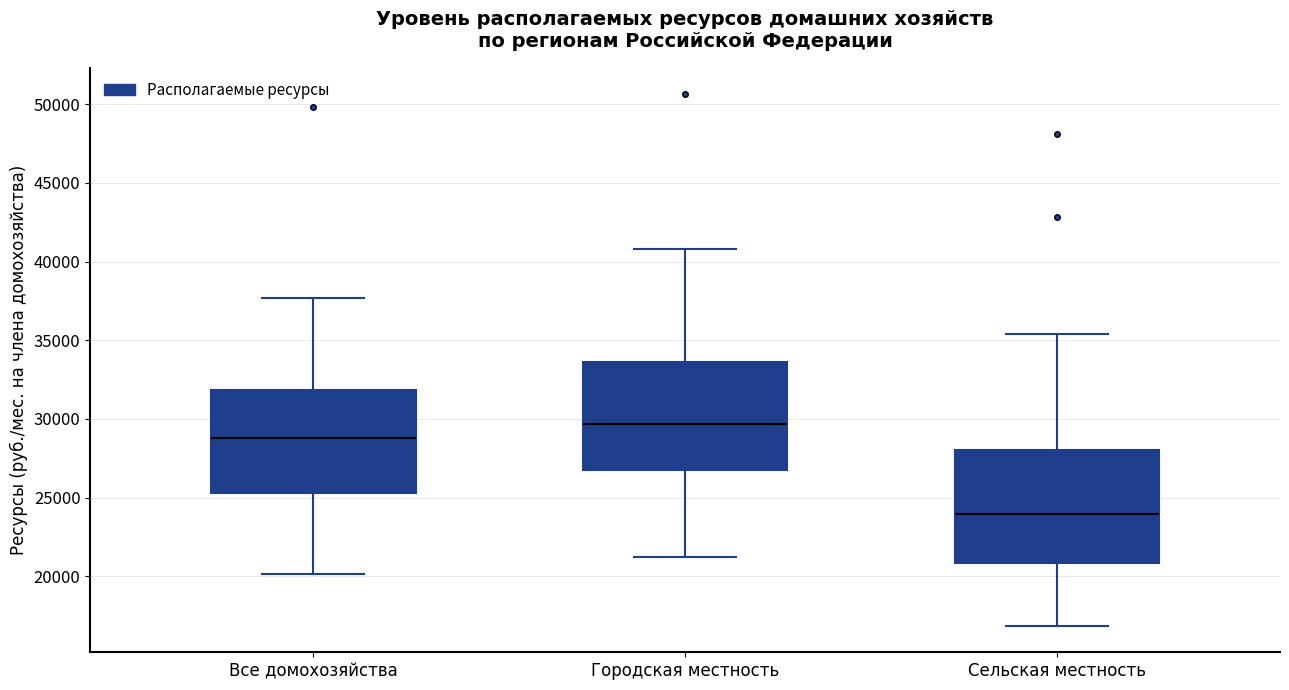

Reading left to right, read every box against the y-axis: the position of its median line, the range the box covers, and the ends of its whiskers. The values are not printed on the chart, so give them approximately, as read against the axis.

Все домохозяйства: median 29000, box 25500 to 32000, whiskers 20000 to 37500
Городская местность: median 29500, box 27000 to 33500, whiskers 21000 to 41000
Сельская местность: median 24000, box 21000 to 28000, whiskers 17000 to 35500